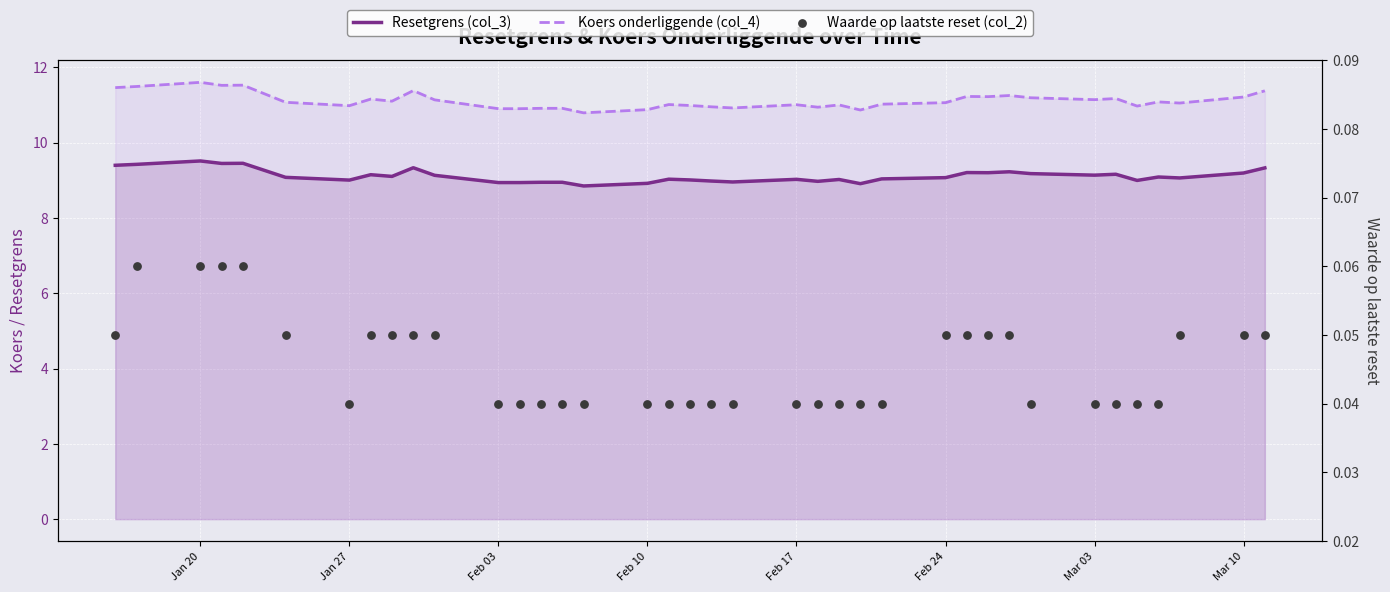

Is the value of Waarde op laatste reset (col_2) at 13 greater than the value of Resetgrens (col_3) at Feb 24?

No